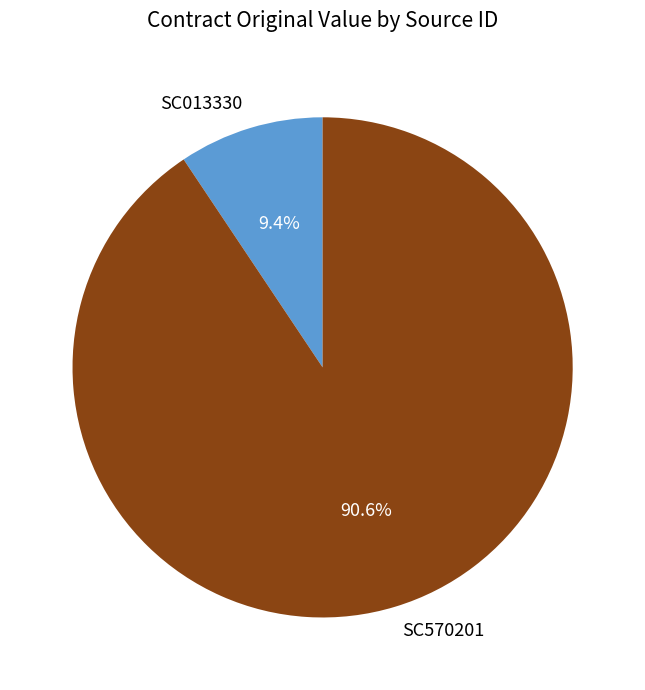

The SC570201 slice represents 91% of the pie. True or false?

True